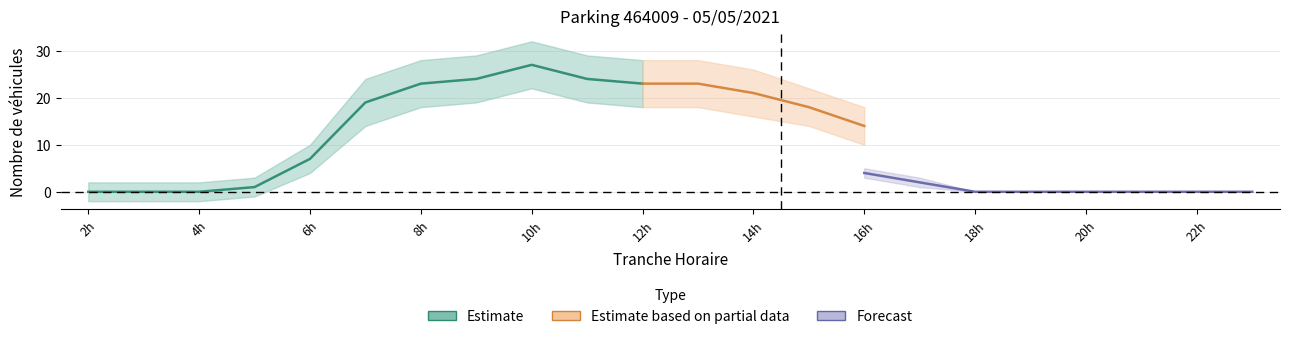

How many data points in NB_ABONNE are less than 8?

11